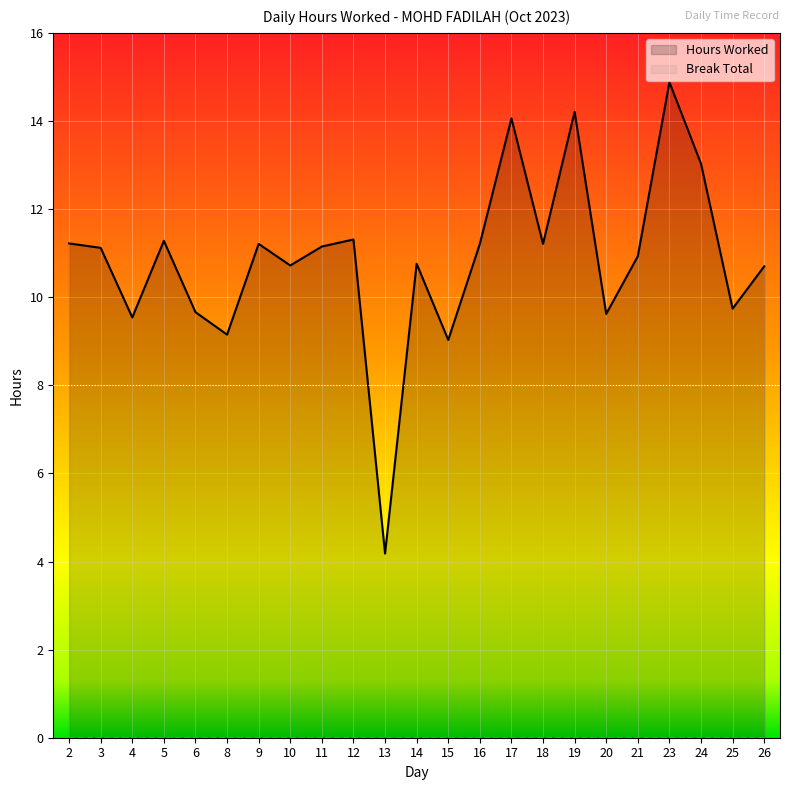

What is the ratio of the value at 9 to the value at 2?

1.0